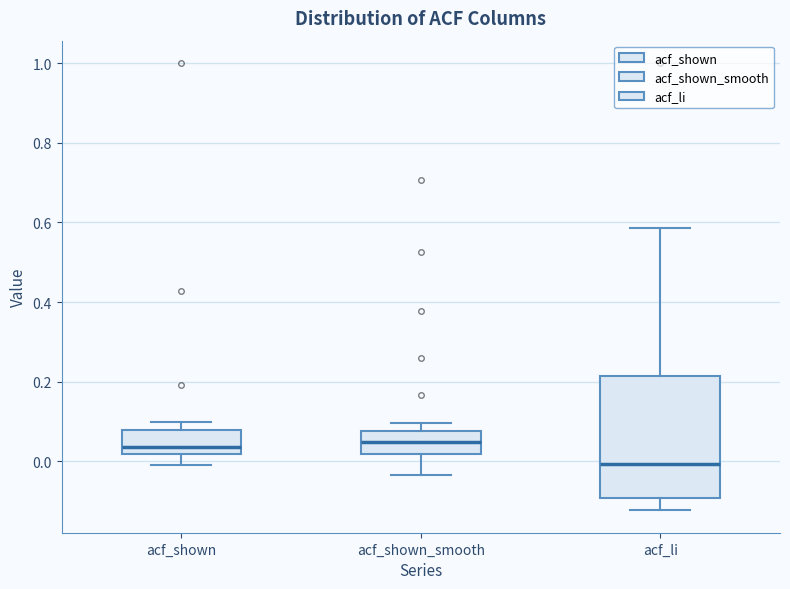

Reading left to right, transcribe this box plot: for each box, give where its median line is, the range the box spans, and where its two whiskers end, as read against the y-axis. The values are not printed on the chart, so give them approximately, as read against the axis.

acf_shown: median 0.04, box 0.02 to 0.08, whiskers 0.00 to 0.10
acf_shown_smooth: median 0.04, box 0.02 to 0.08, whiskers -0.04 to 0.10
acf_li: median 0.00, box -0.10 to 0.22, whiskers -0.12 to 0.58